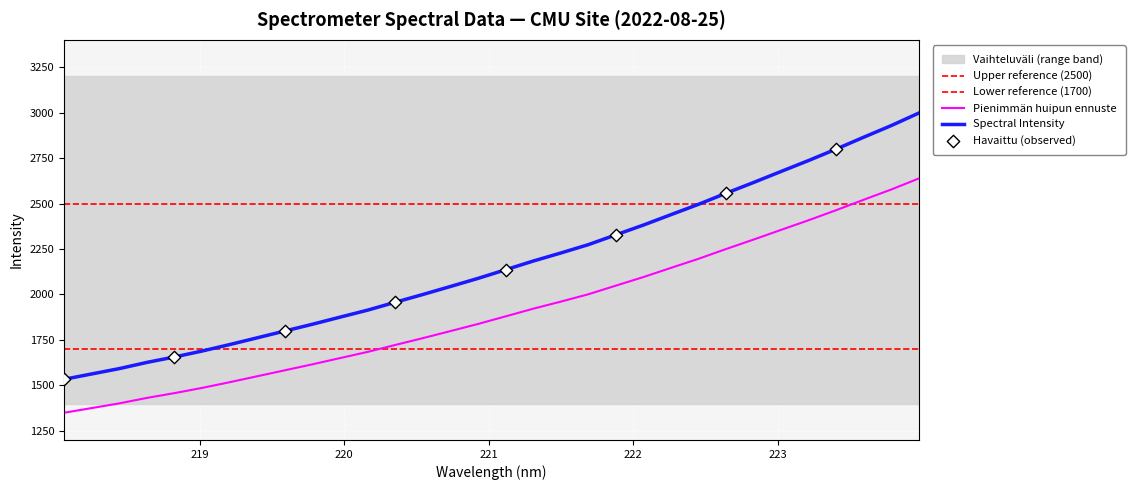

What is the change in value from 219.9712 to 221.4993?

+310.3